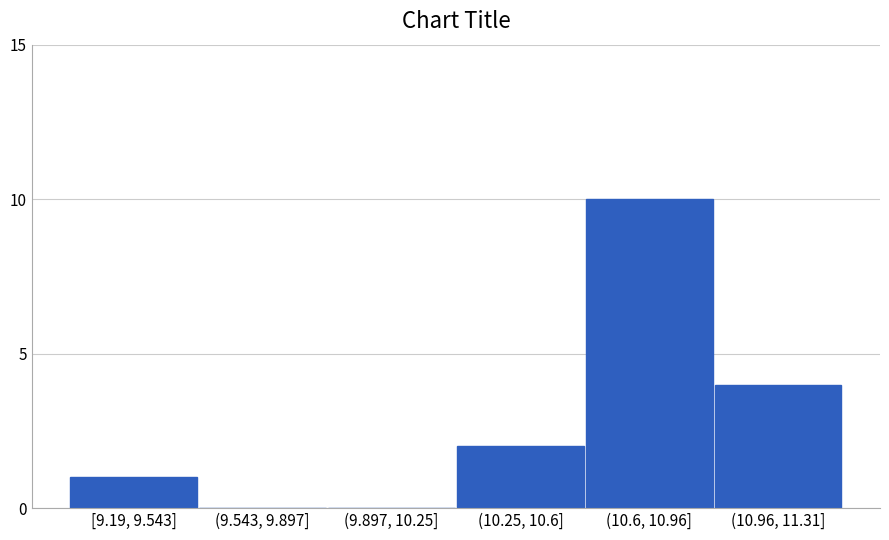

Reading left to right, what are all the values shown in this chart?

[9.19, 9.543]=1	(9.543, 9.897]=0	(9.897, 10.25]=0	(10.25, 10.6]=2	(10.6, 10.96]=10	(10.96, 11.31]=4